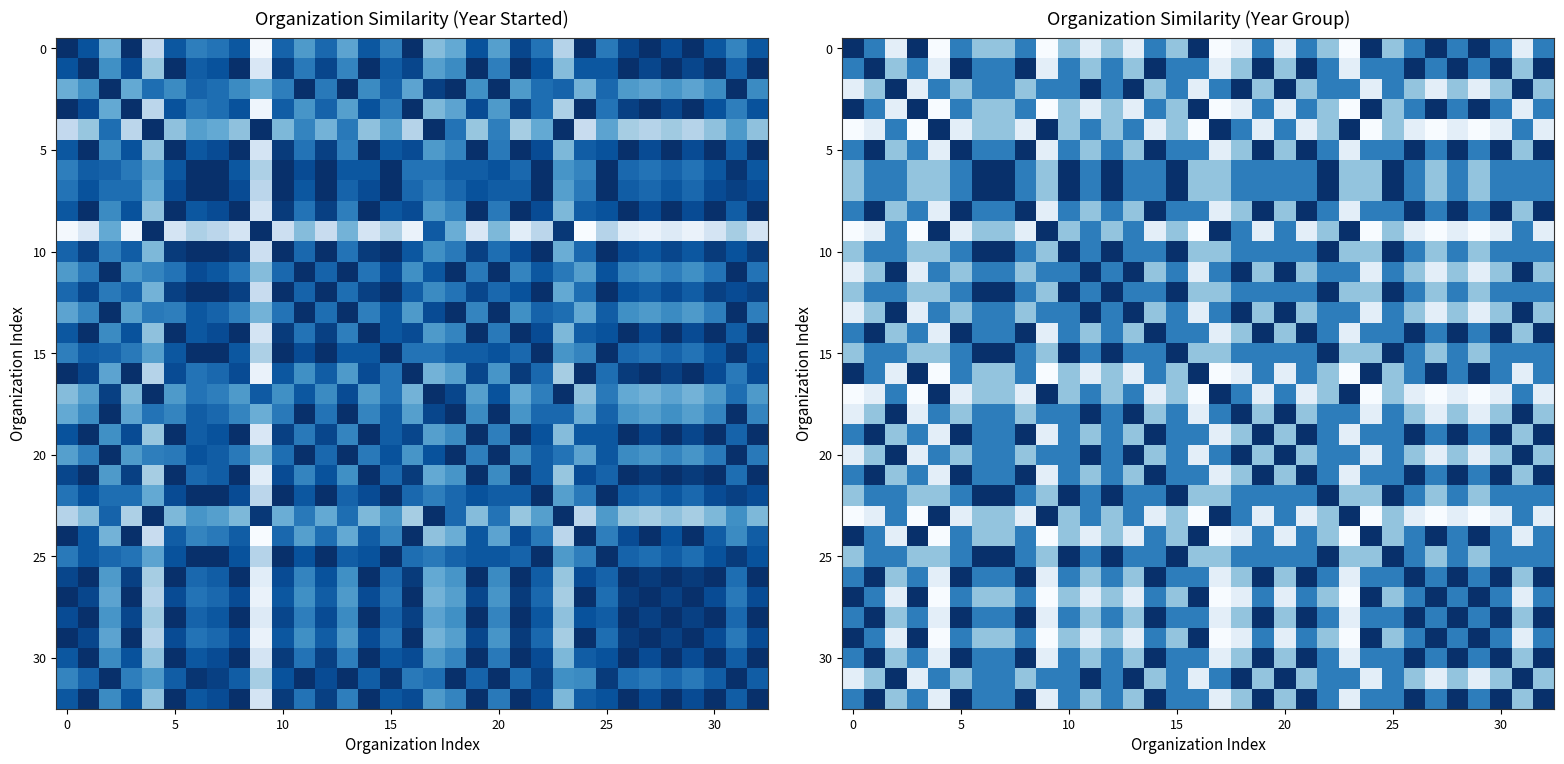

At how many categories does at least one series exceed 0?

33